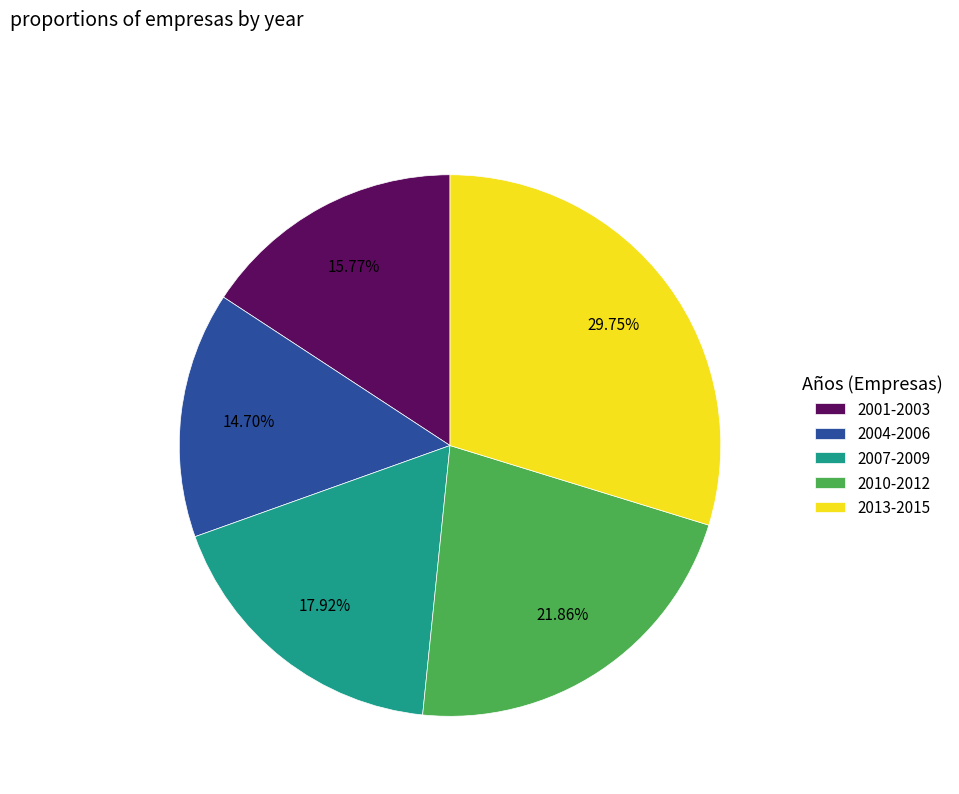

Which has a higher value, 2010-2012 or 2004-2006?

2010-2012